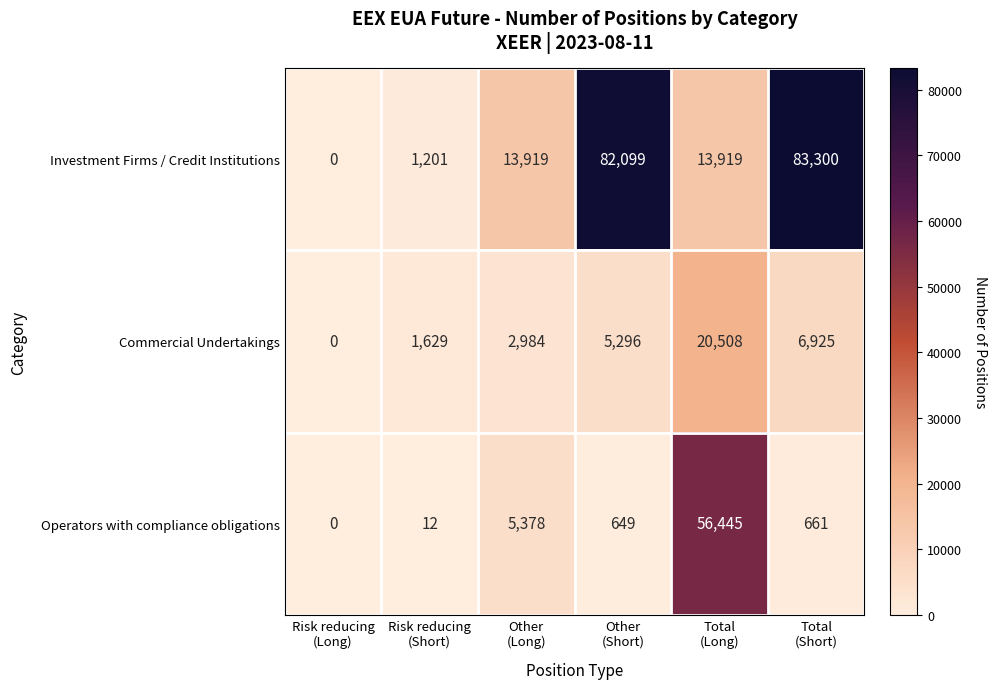

What is the greatest value displayed?

83300